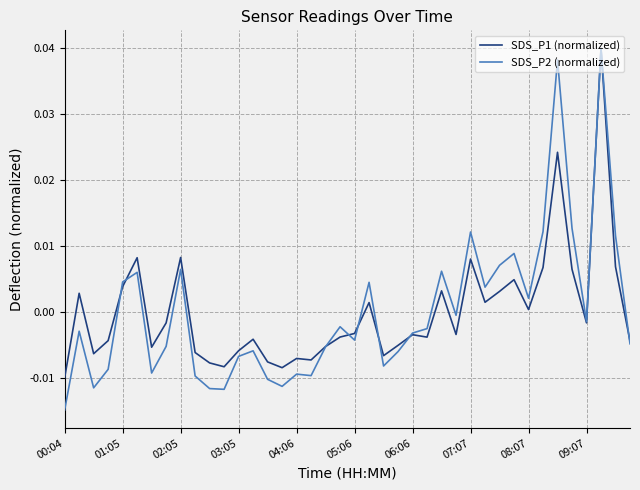

Count the number of categories in the chart.

40